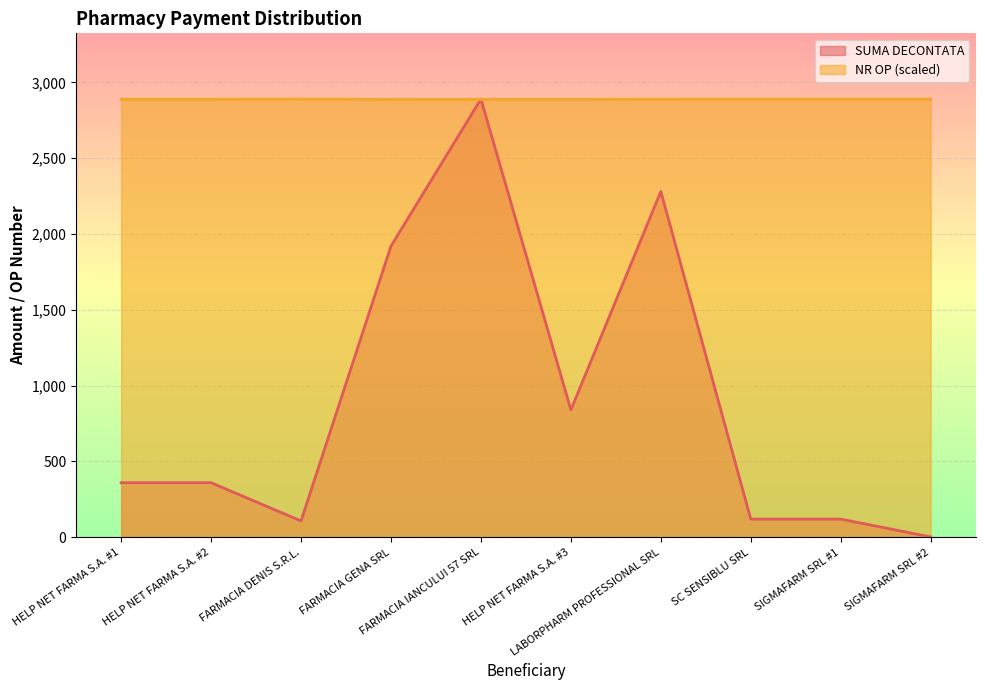

Reading right to left, what are all the values shown in this chart?

SUMA DECONTATA: SIGMAFARM SRL #2=2.4	SIGMAFARM SRL #1=120.0	SC SENSIBLU SRL=120.0	LABORPHARM PROFESSIONAL SRL=2280.0	HELP NET FARMA S.A. #3=840.0	FARMACIA IANCULUI 57 SRL=2889.8	FARMACIA GENA SRL=1920.0	FARMACIA DENIS S.R.L.=107.8	HELP NET FARMA S.A. #2=360.0	HELP NET FARMA S.A. #1=360.0
NR OP: SIGMAFARM SRL #2=2889.1	SIGMAFARM SRL #1=2889.1	SC SENSIBLU SRL=2889.4	LABORPHARM PROFESSIONAL SRL=2888.7	HELP NET FARMA S.A. #3=2888.3	FARMACIA IANCULUI 57 SRL=2887.9	FARMACIA GENA SRL=2887.6	FARMACIA DENIS S.R.L.=2889.8	HELP NET FARMA S.A. #2=2888.3	HELP NET FARMA S.A. #1=2888.3